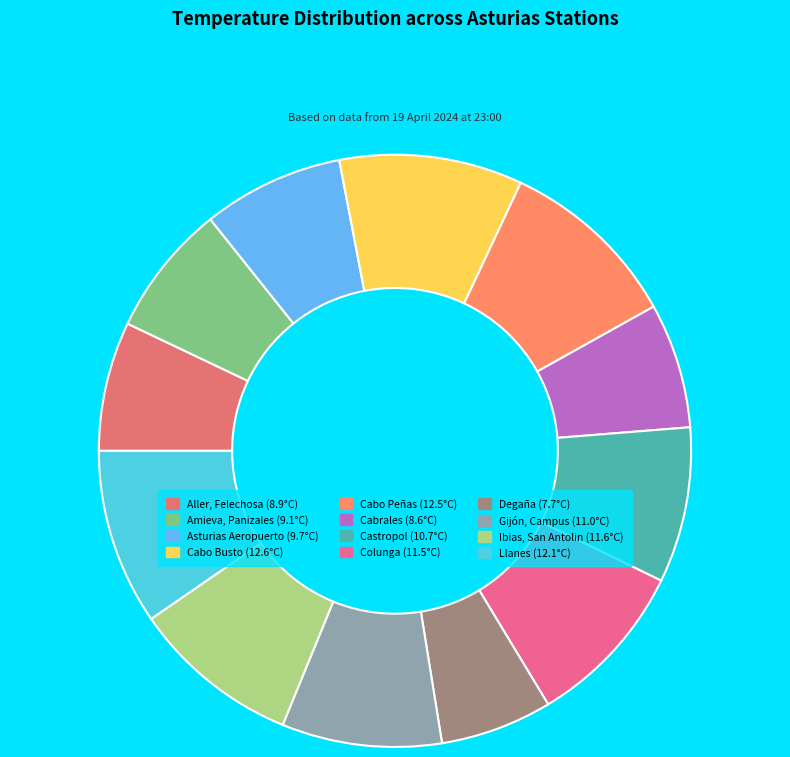

Which has a higher value, Degaña or Colunga?

Colunga